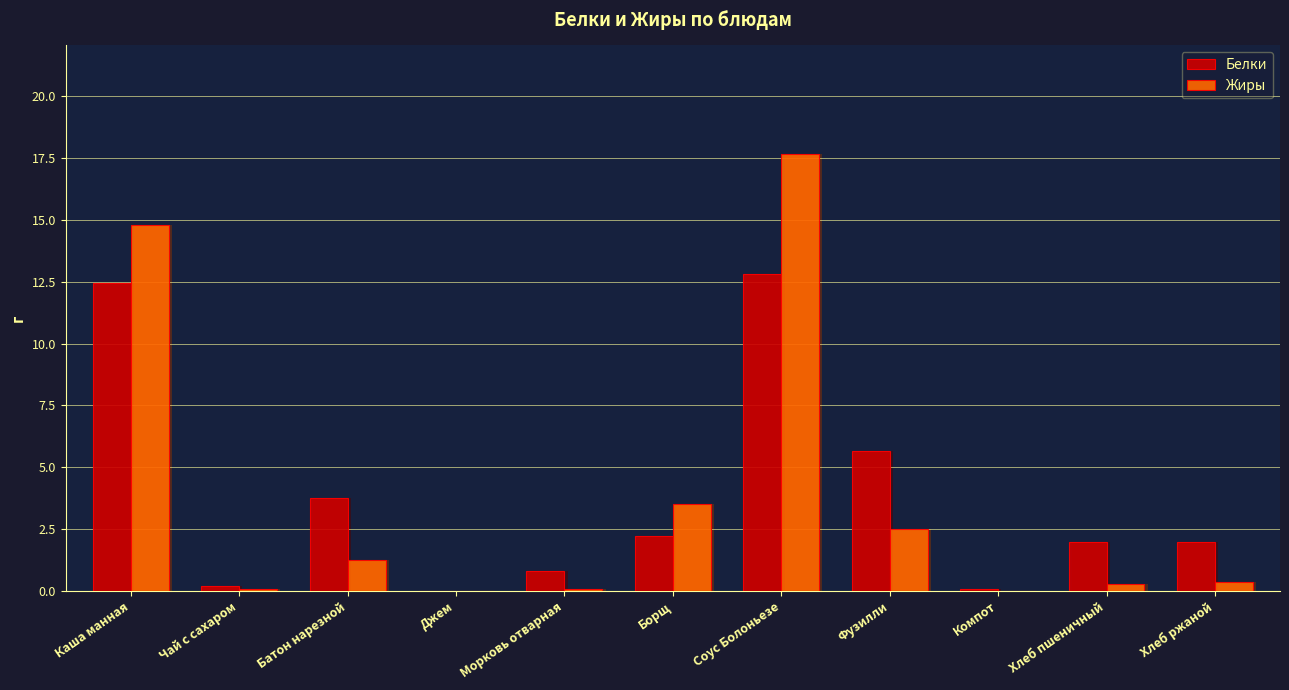

List the series in order of their peak value, highest first.

Жиры, Белки